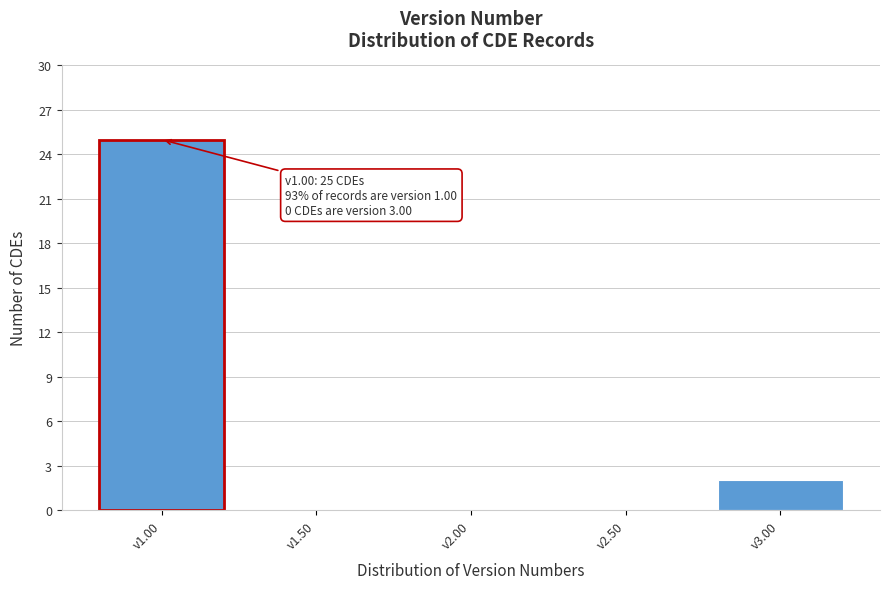

Over which range of the x-axis is the bar tallest?

0.75 to 1.25